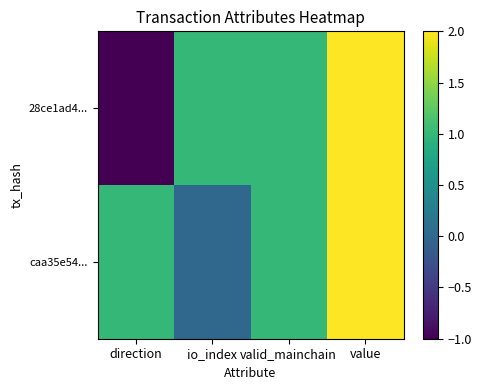

Rank the series by their maximum value, from highest to lowest.

28ce1ad4..., caa35e54...